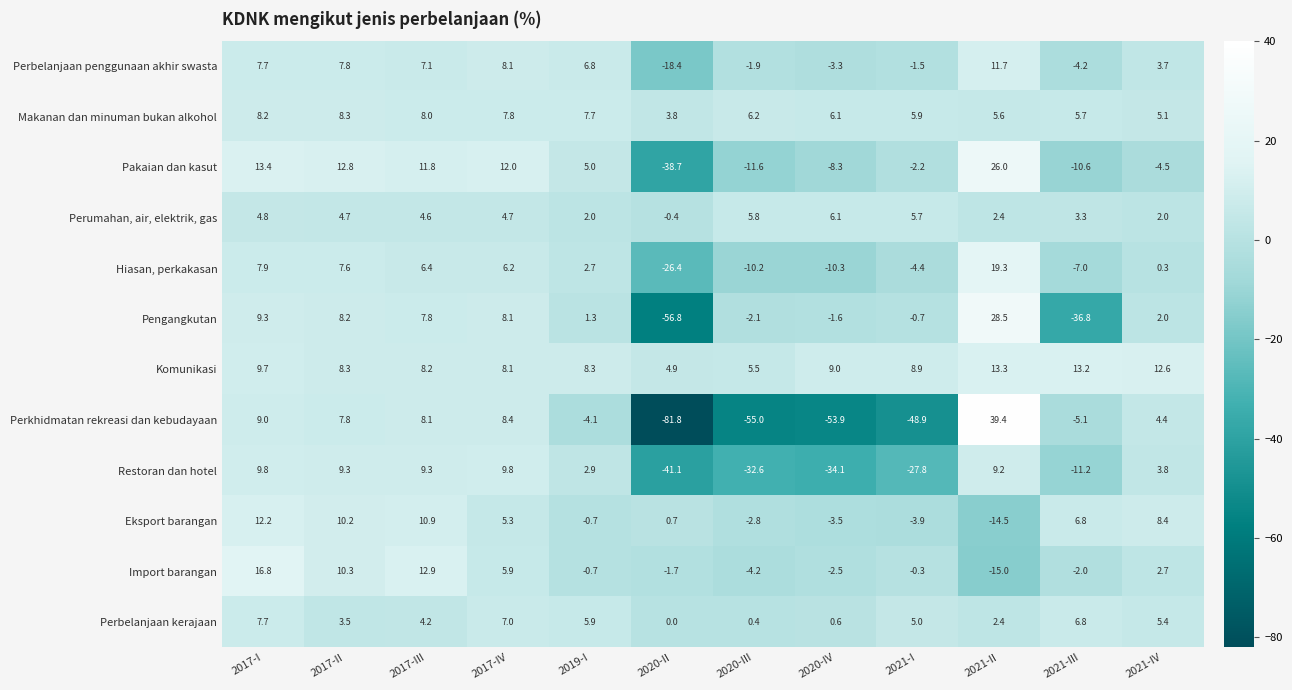

Which label corresponds to the largest value in the chart?

2021-II